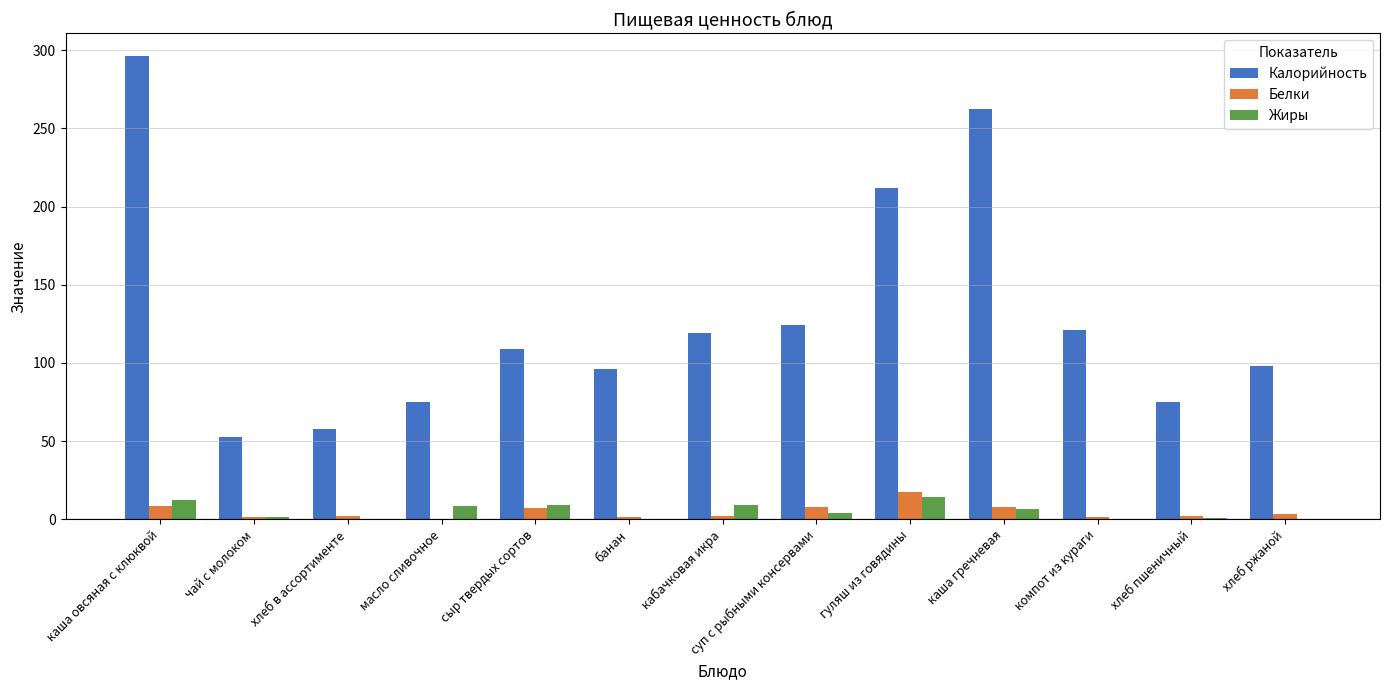

What is the sum of all Жиры values?

66.8